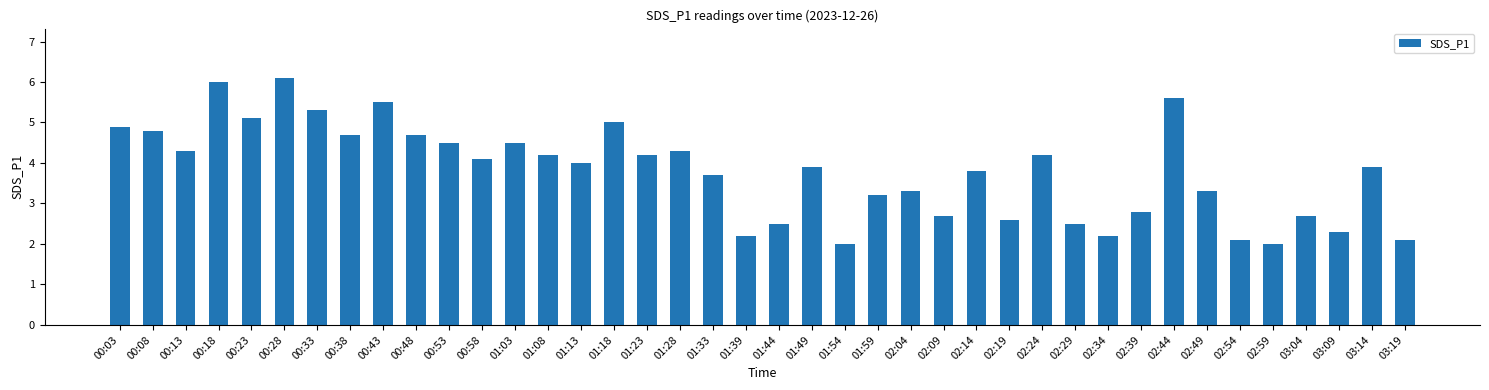

What is the ratio of the value at 00:58 to the value at 01:39?

1.9